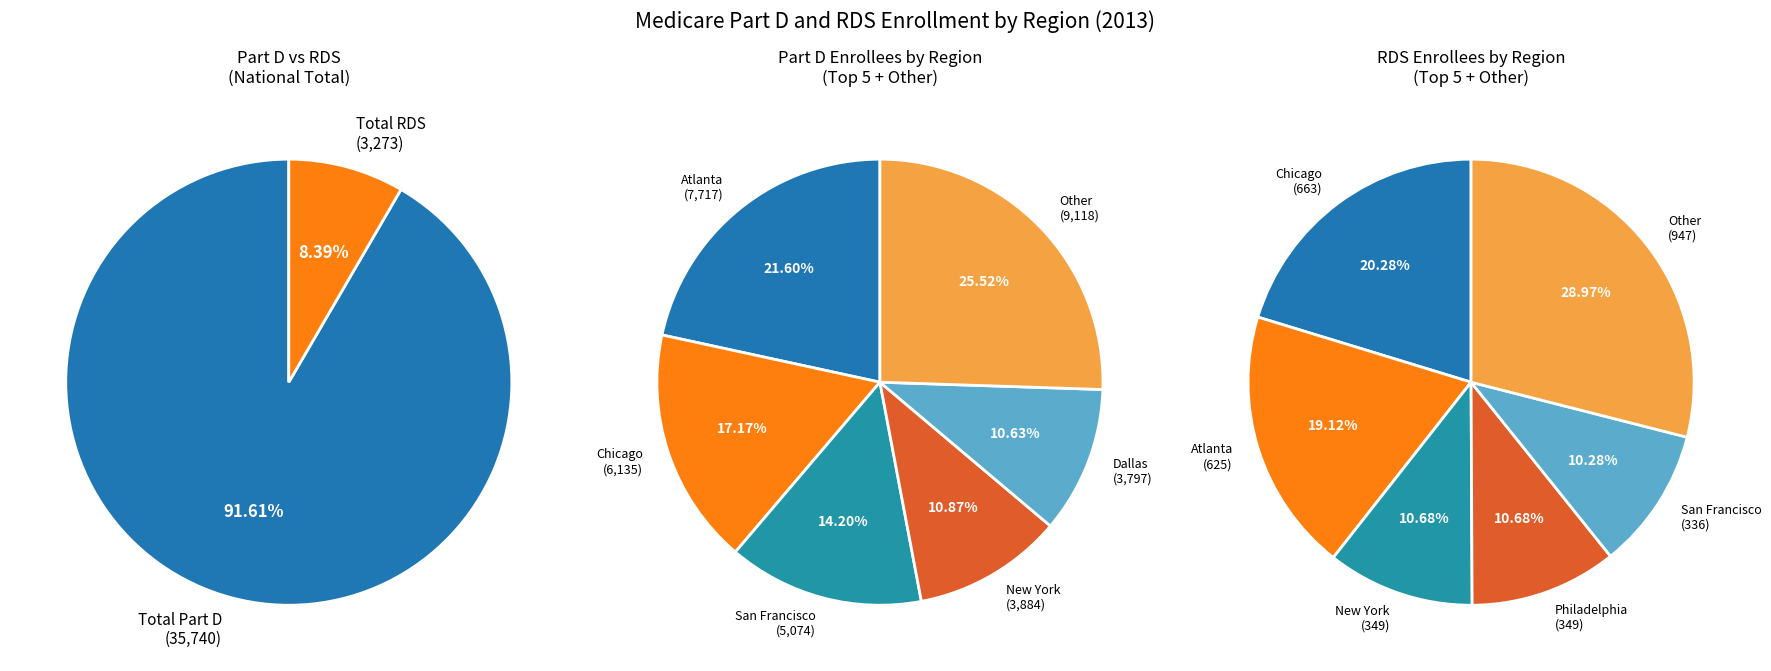

Is it true that Chicago is 17% of the pie?

True